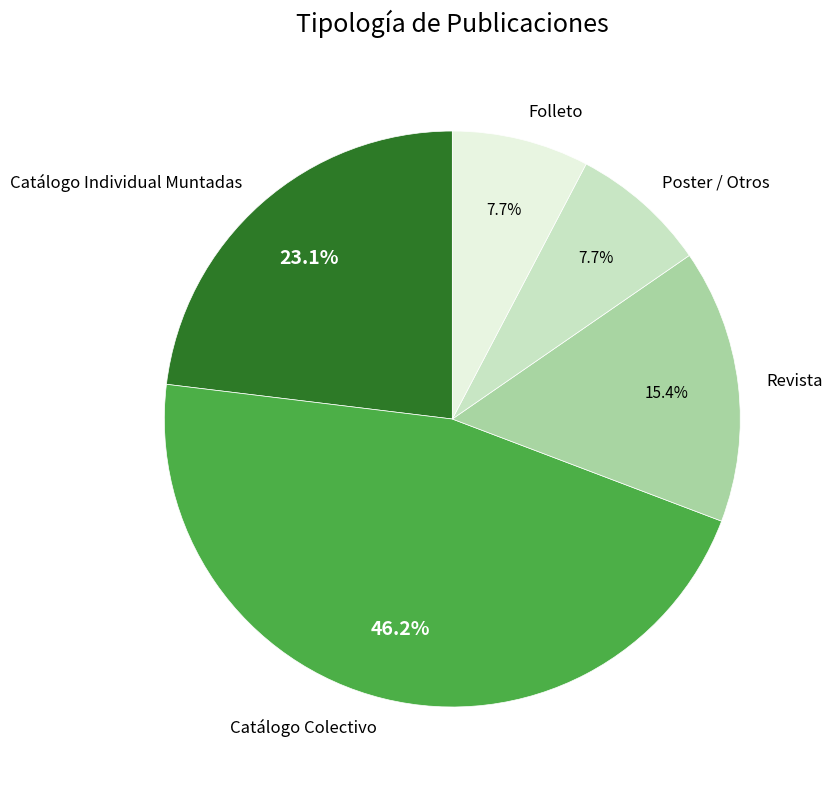

Approximately how many times larger is the value at Catálogo Individual Muntadas compared to Revista?

1.5